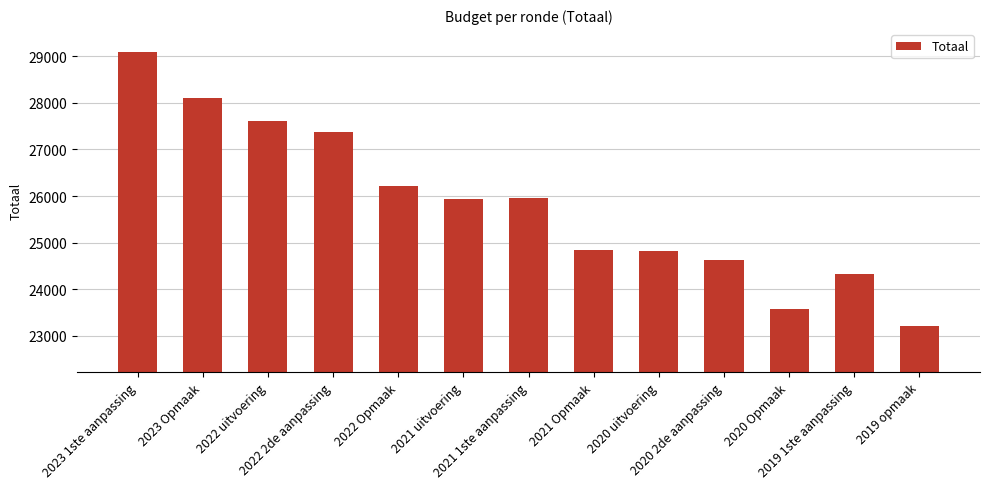

What is the maximum value shown in the chart?

29083